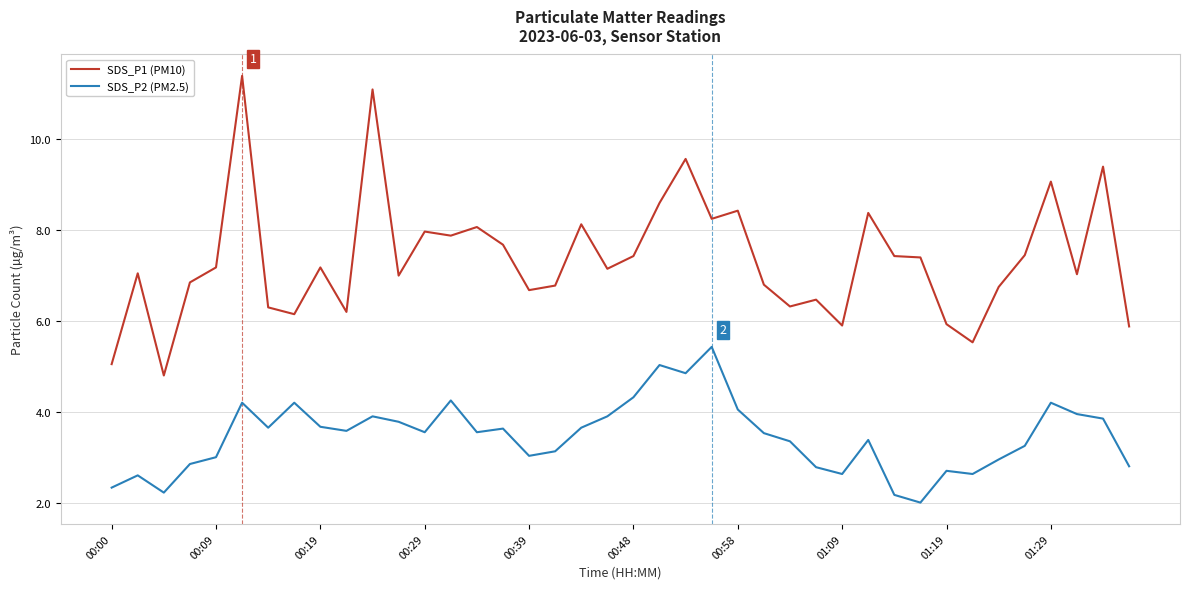

List the series in order of their overall mean, lowest first.

SDS_P2 (PM2.5), SDS_P1 (PM10)